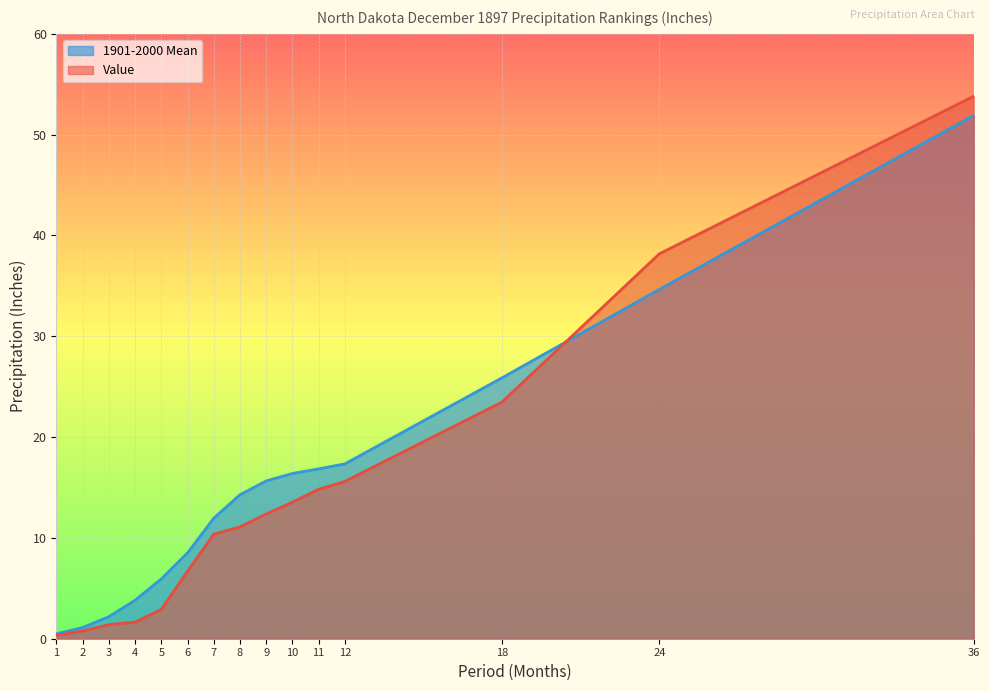

True or false: Value and 1901-2000 Mean intersect in this chart.

True